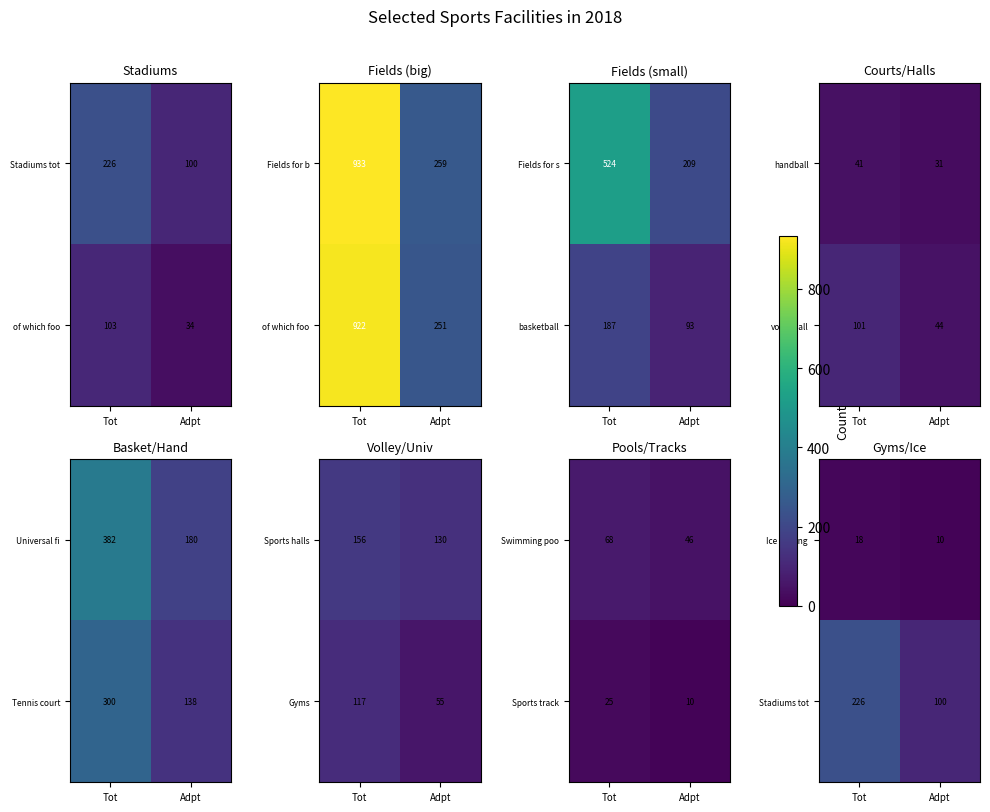

At which category is the sum across all series the highest?

Tot